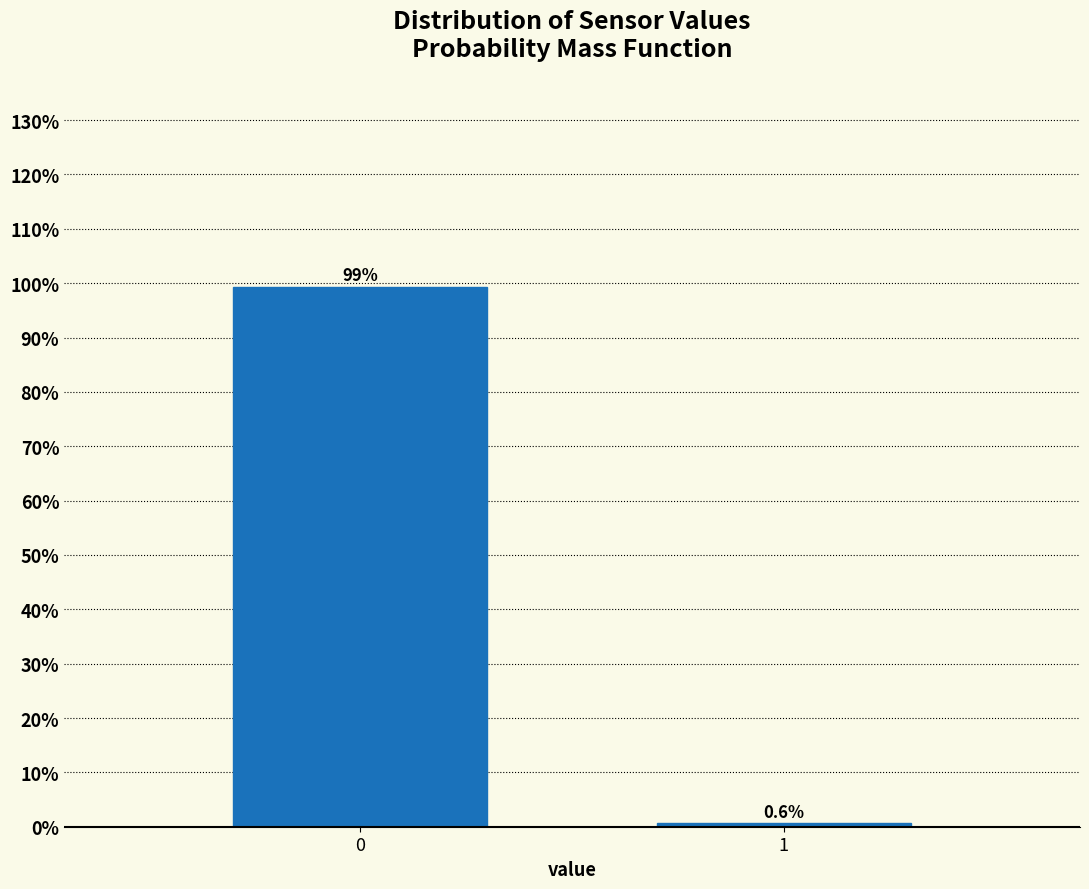

Reading left to right, what are all the values shown in this chart?

99.4	0.6